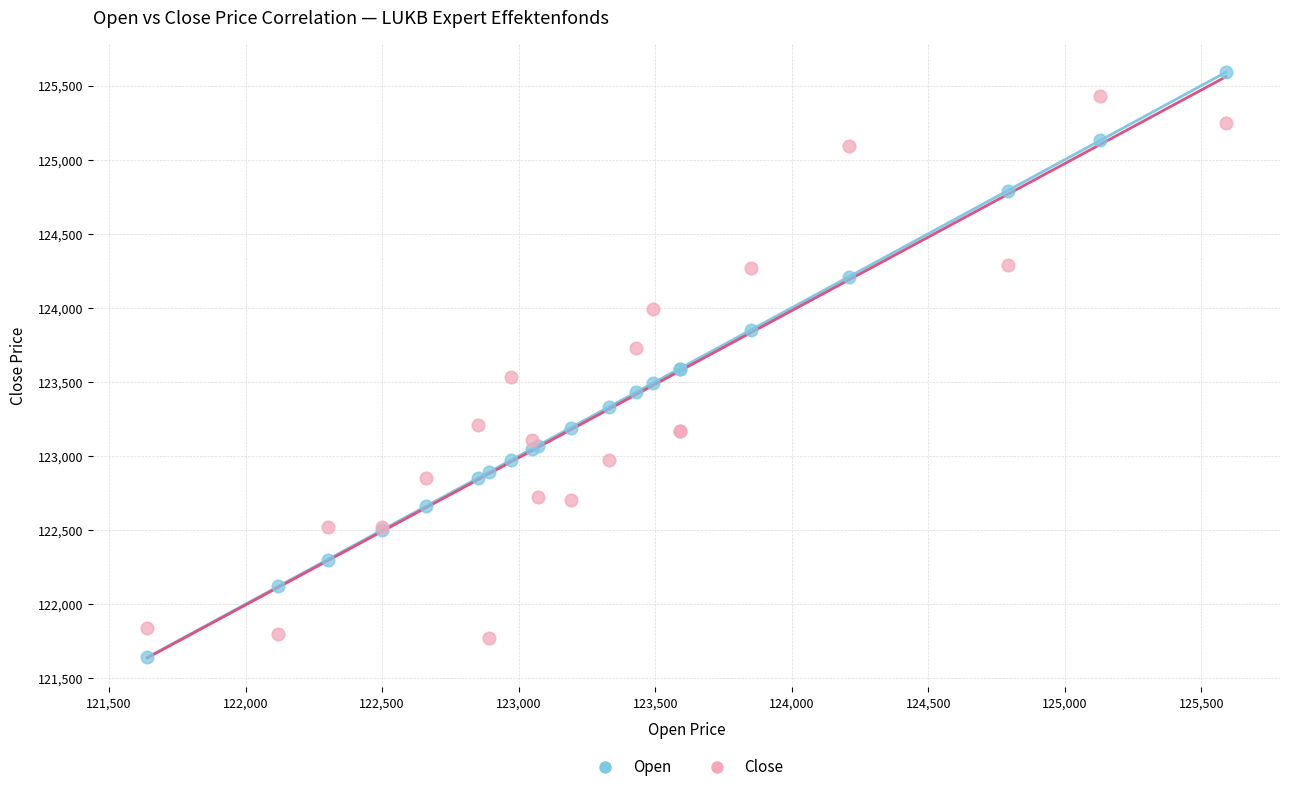

What is the X range (max minus min) for the scatter plot?

3950